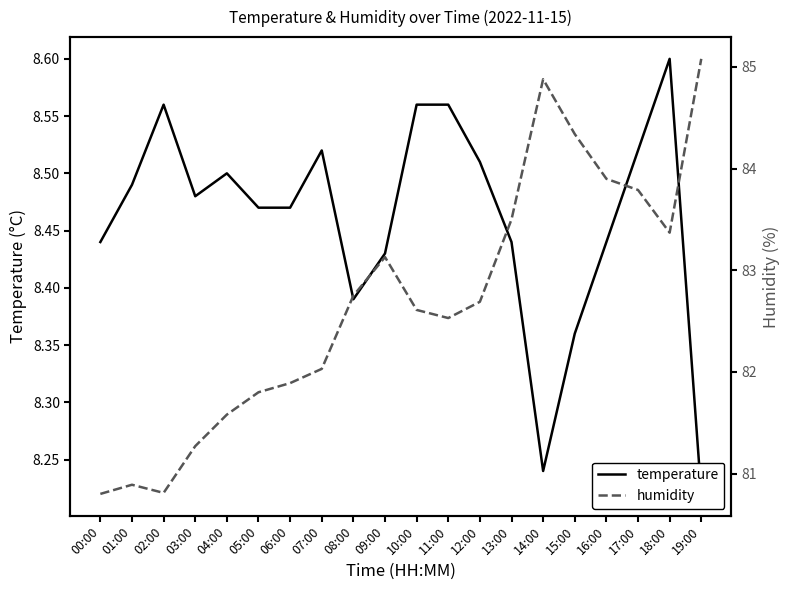

What is the value of the temperature point at the 16th from the left?

8.4